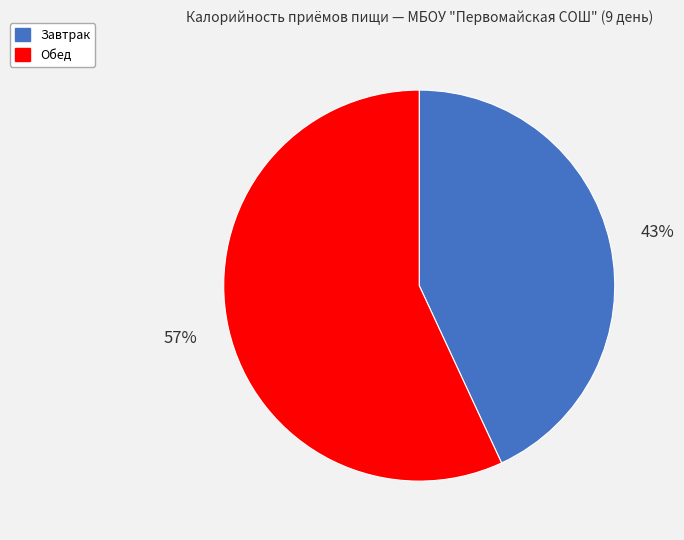

To the nearest percent, what is the difference between the largest and smallest slice percentages?

14%